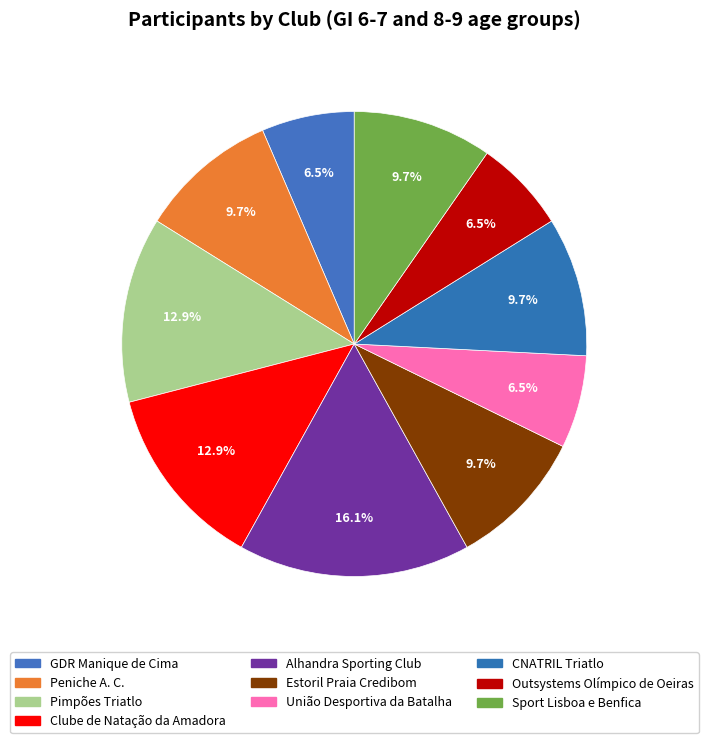

What percentage do Estoril Praia Credibom and Clube de Natação da Amadora together represent?

22.6%